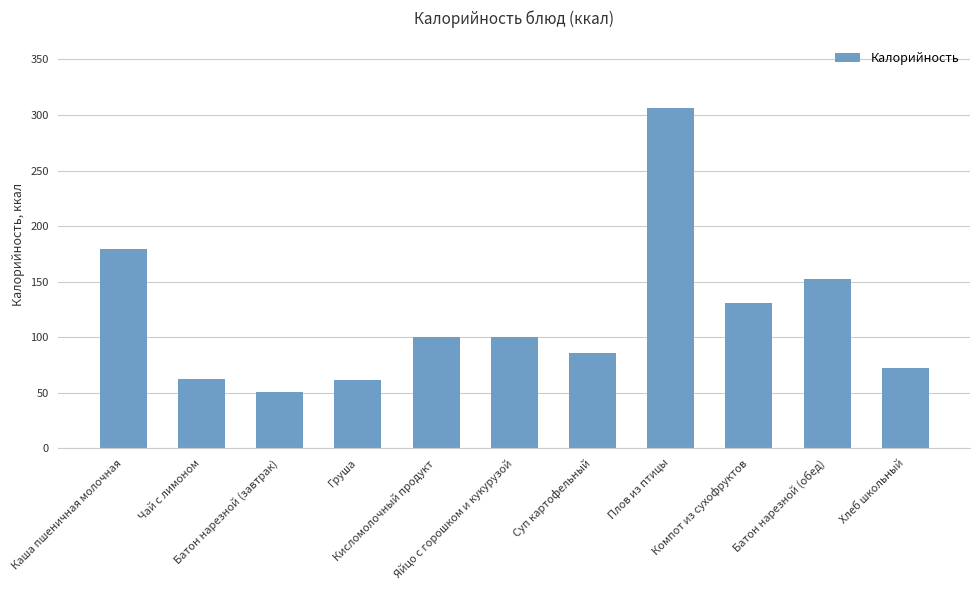

What is the greatest value displayed?

306